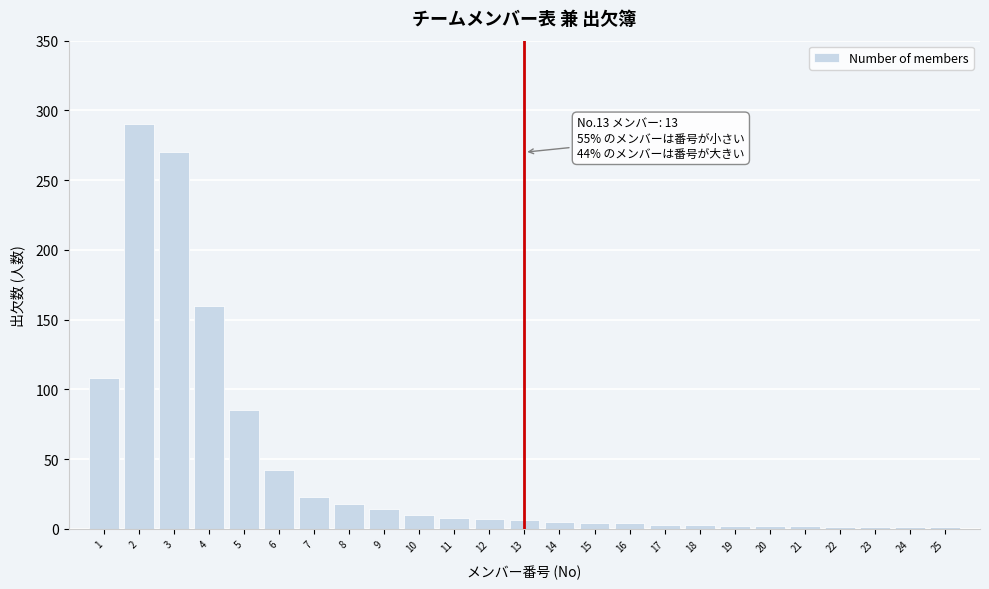

What is the change in value from 1 to 6?

-66